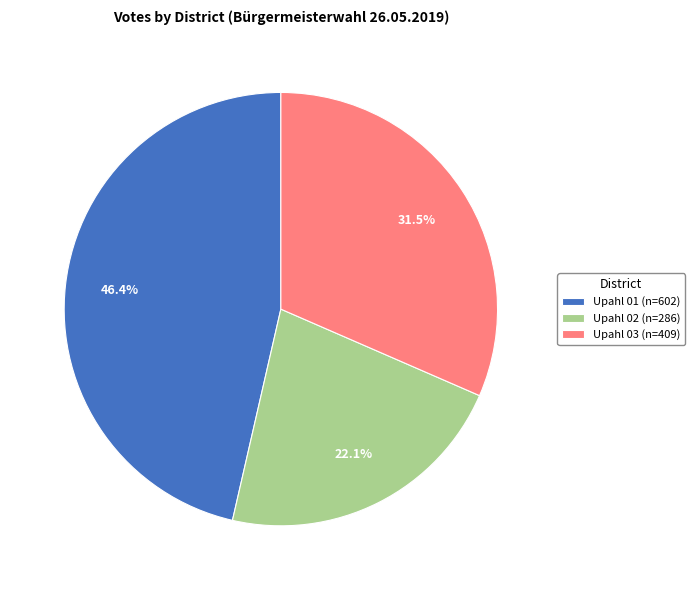

Does any single category account for the majority?

No